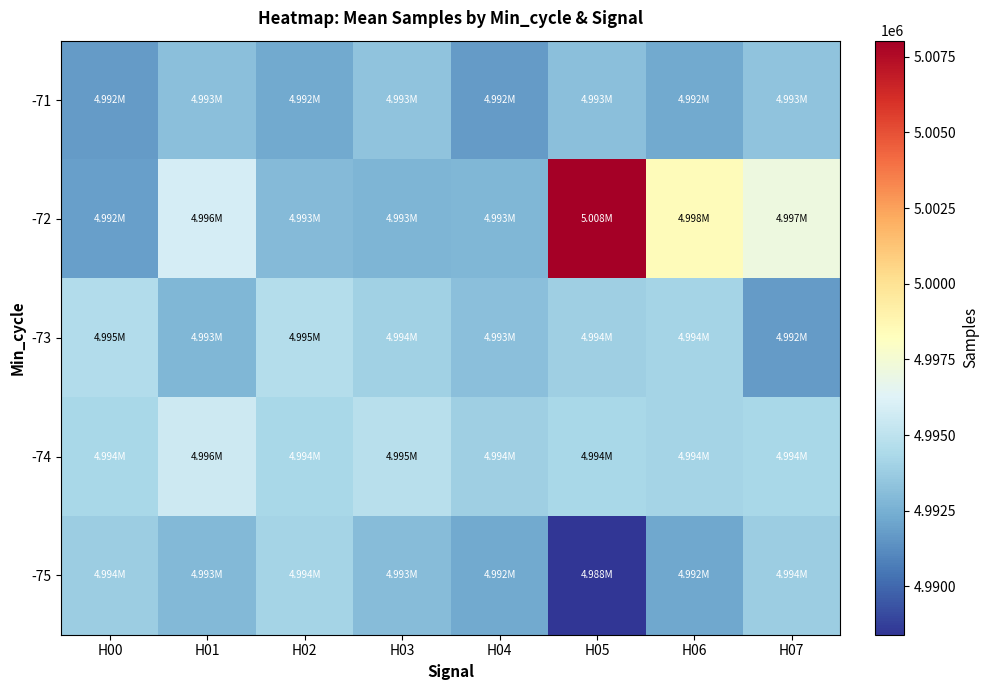

Reading left to right, transcribe all the data shown in this chart.

-75: H00=4993831	H01=4992869	H02=4994087	H03=4993040	H04=4992276	H05=4988401	H06=4992197	H07=4993831
-74: H00=4994275	H01=4995556	H02=4994248	H03=4994769	H04=4993906	H05=4994305	H06=4994095	H07=4994241
-73: H00=4994553	H01=4992830	H02=4994674	H03=4993952	H04=4993160	H05=4993865	H06=4994087	H07=4991744
-72: H00=4991913	H01=4995914	H02=4992978	H03=4992769	H04=4992831	H05=5008032	H06=4998414	H07=4997074
-71: H00=4991744	H01=4993160	H02=4992276	H03=4993313	H04=4991744	H05=4993160	H06=4992276	H07=4993313